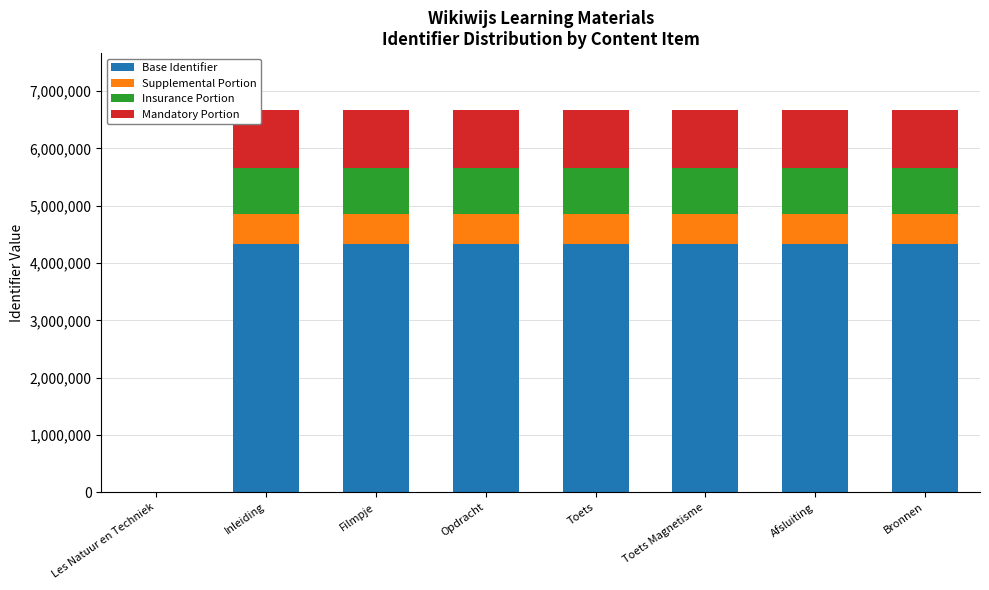

What are all the series names shown in the legend?

Base Identifier, Supplemental Portion, Insurance Portion, Mandatory Portion